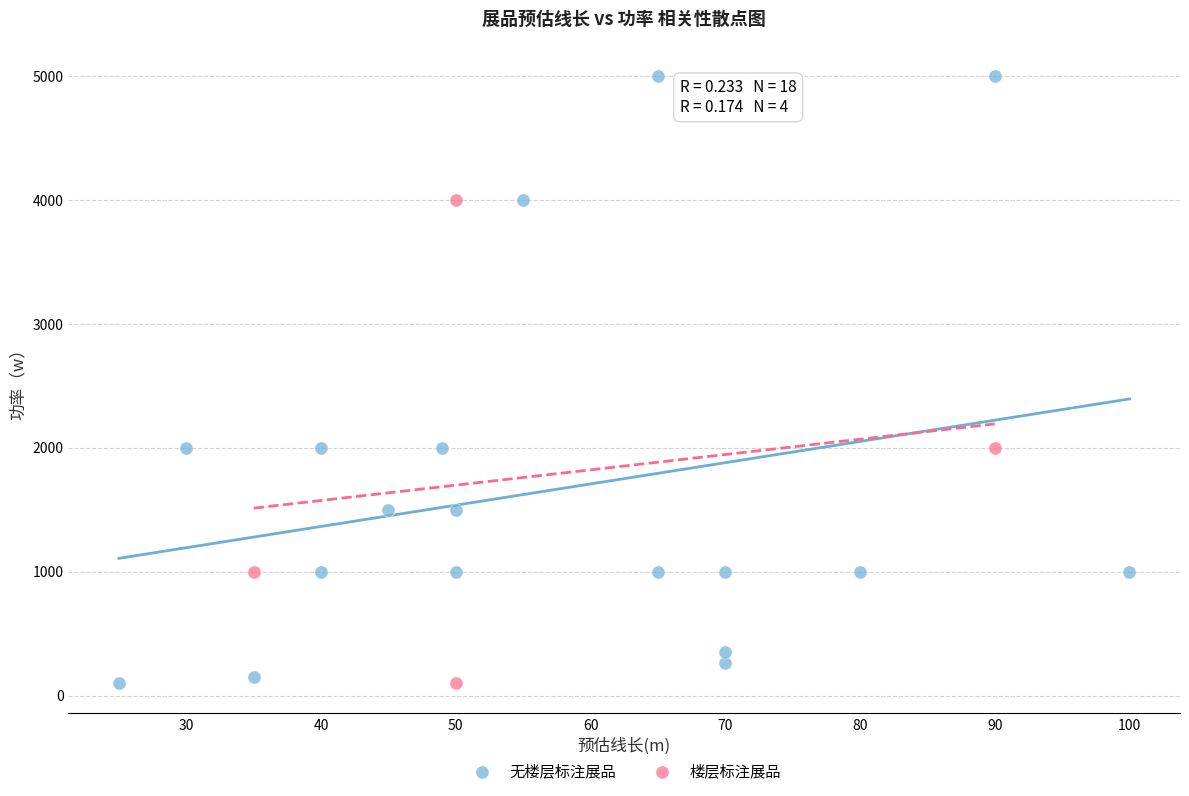

What are all the series names shown in the legend?

无楼层标注展品, 楼层标注展品